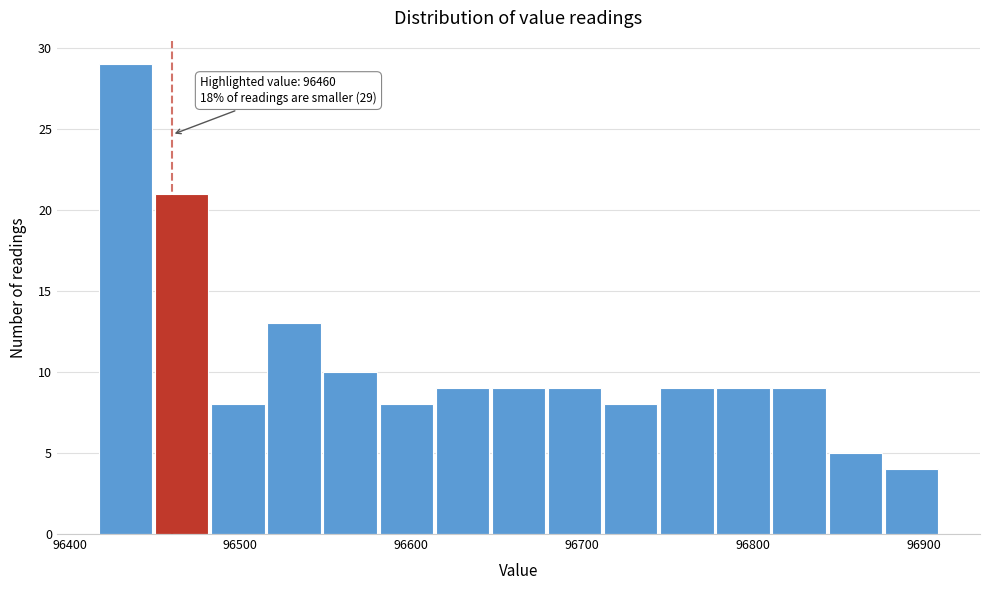

Around what value on the x-axis is the tallest bar? Give the approximate position of its centre, as read against the axis.

96430